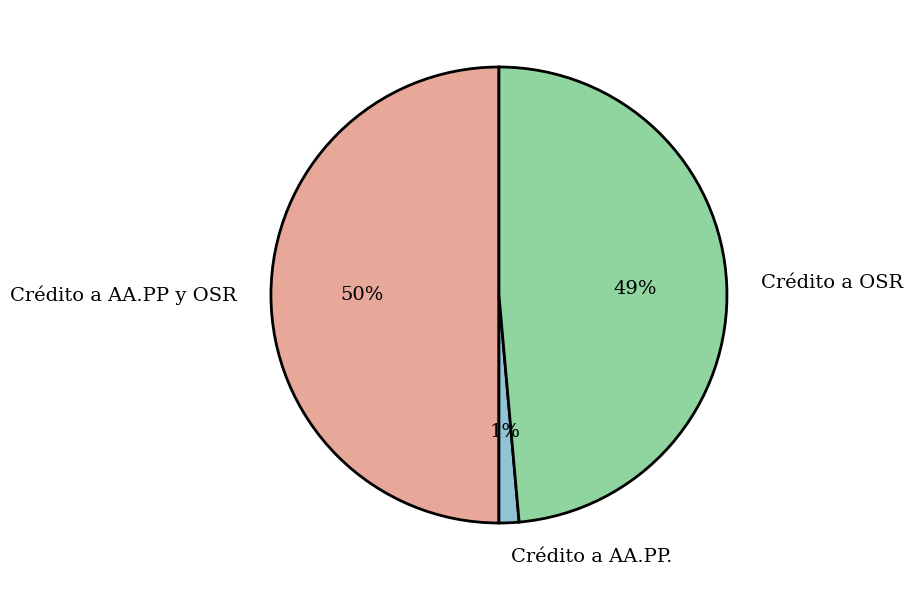

Does Crédito a OSR represent more than half of the total?

No